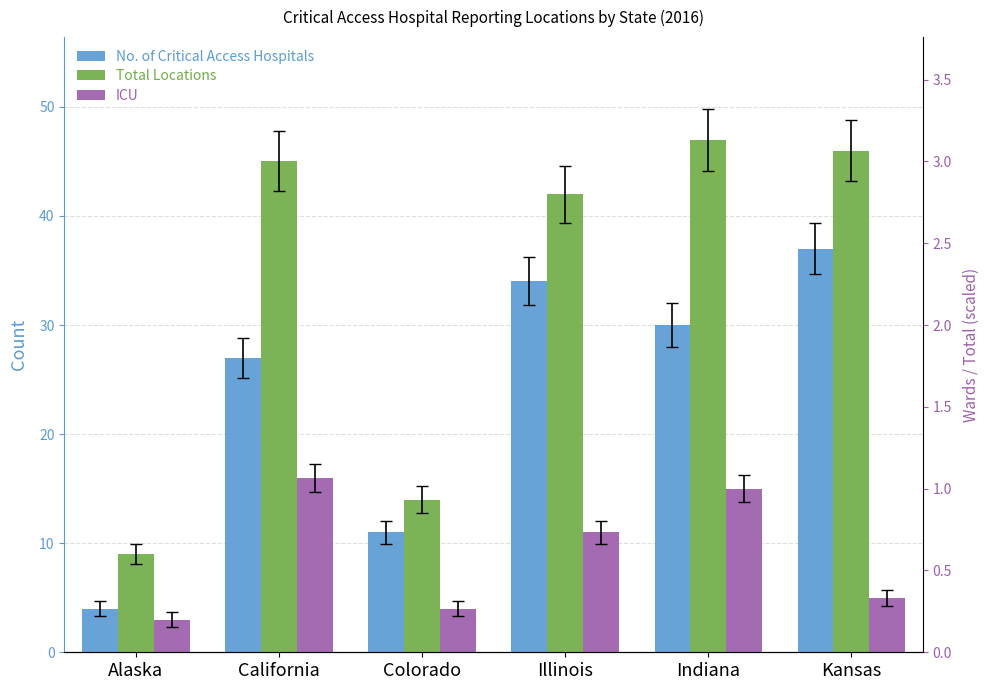

Which series has the largest total across all categories?

Total Locations